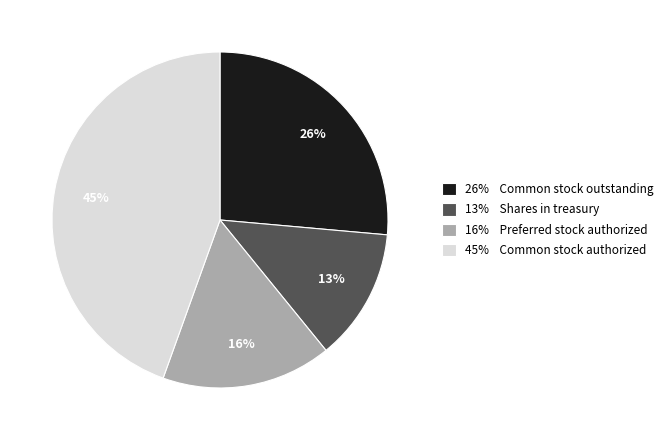

To the nearest percent, what is the average slice percentage?

25%